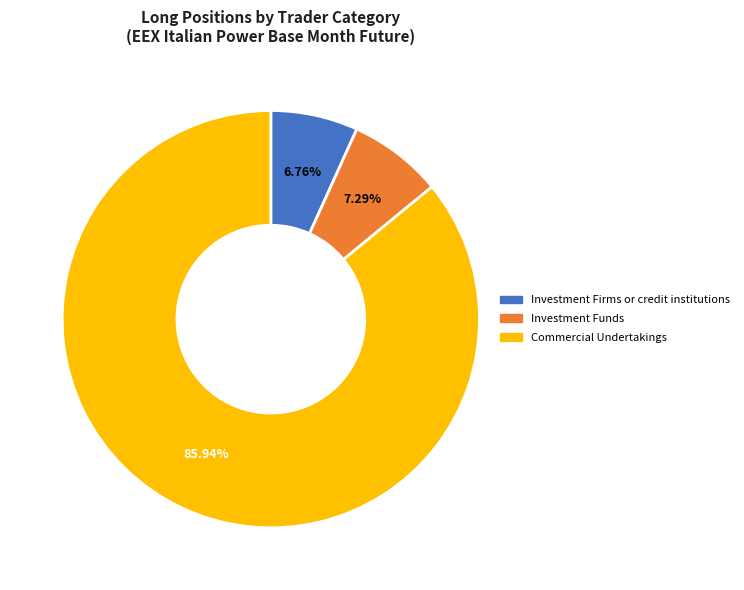

True or false: Investment Firms or credit institutions accounts for 1% of the total.

False